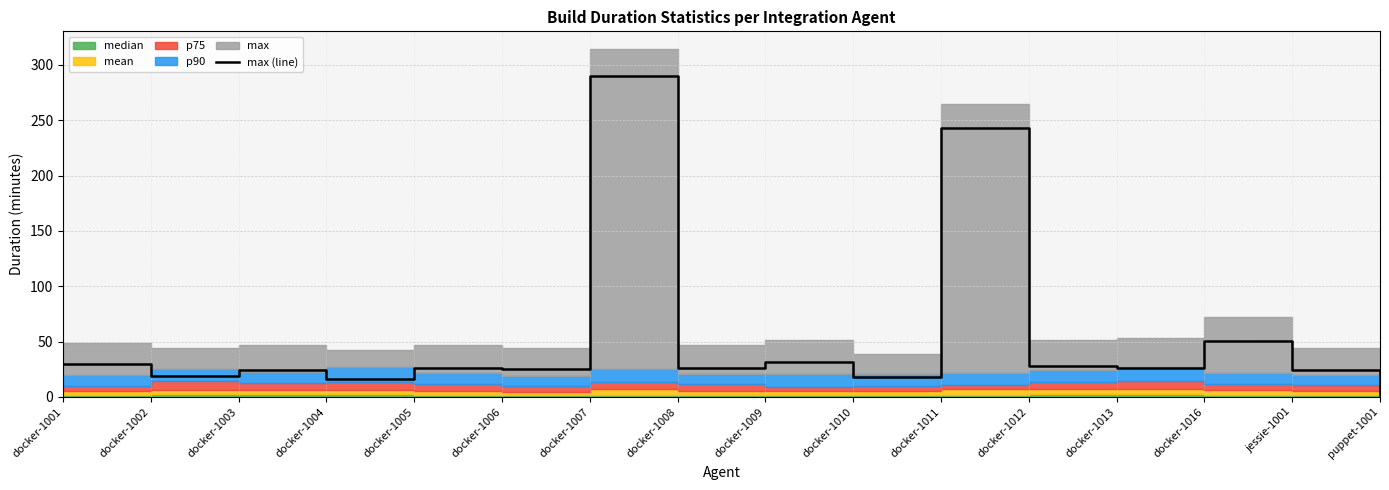

Does the chart have visible grid lines?

Yes